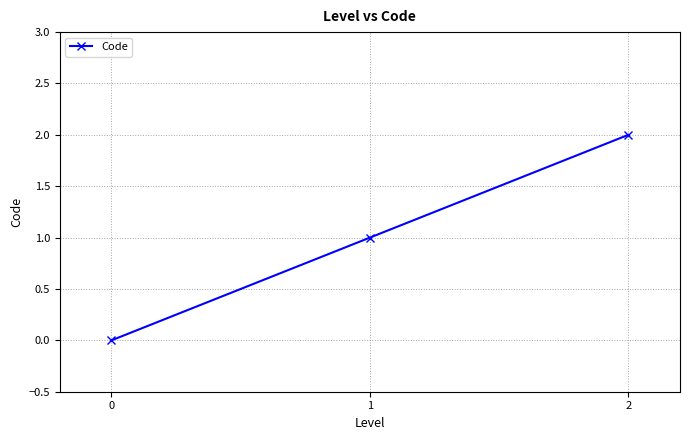

What is the difference between the values at 0 and 2?

2